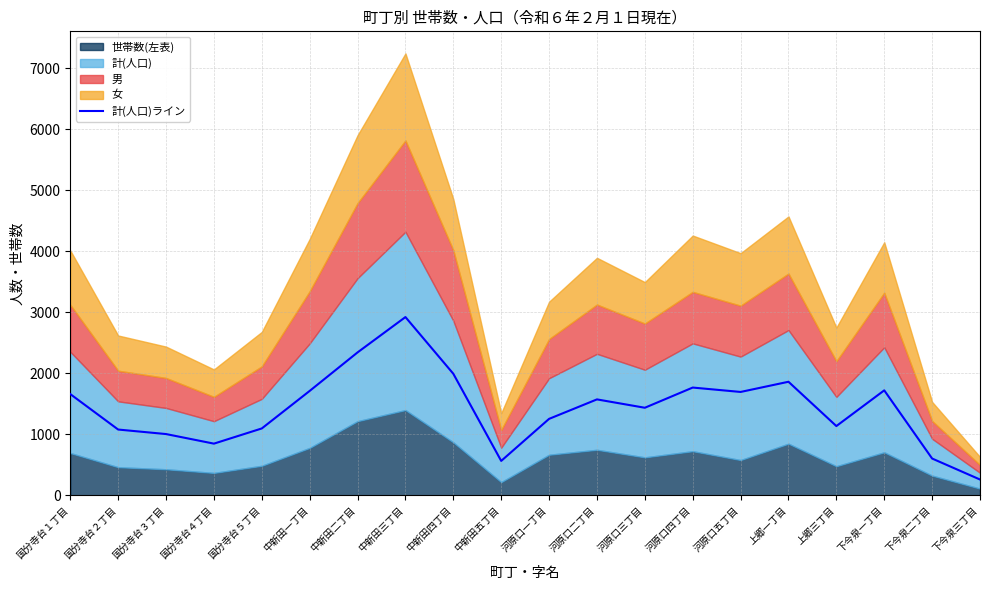

How many points are higher than both their immediate neighbors (excluding endpoints)?

5